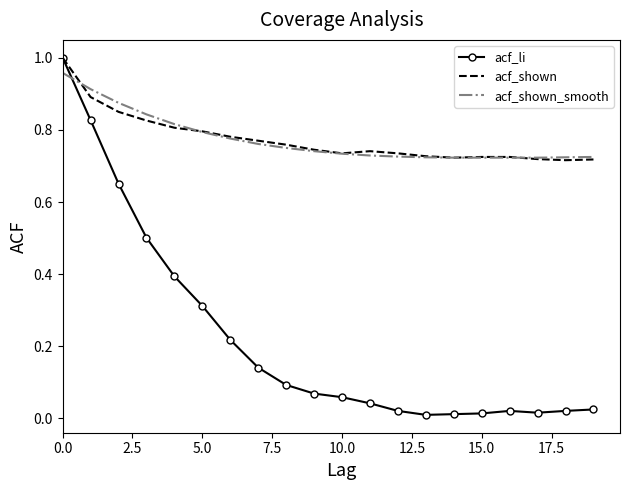

Which series has the largest range (max minus min)?

acf_li